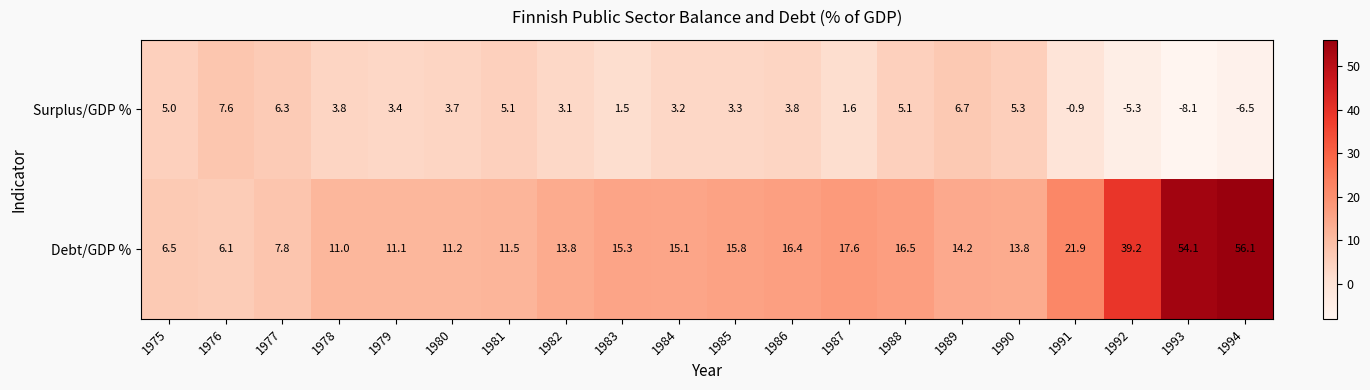

Read the Debt/GDP % value at 1980.

11.2